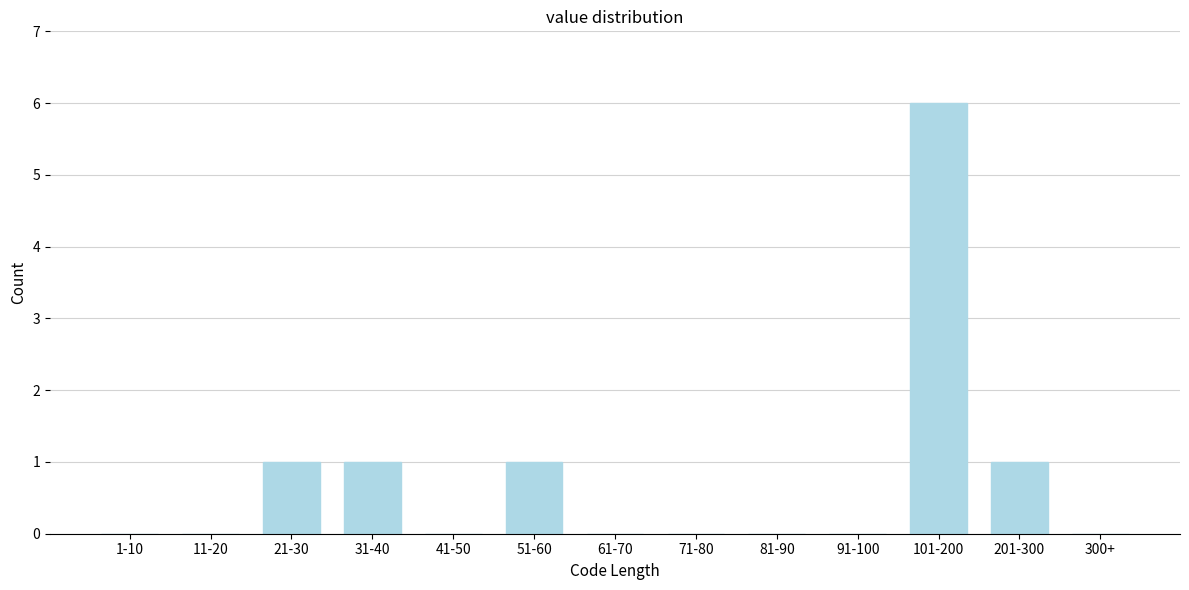

Reading left to right, transcribe all the data shown in this chart.

1-10=0	11-20=0	21-30=1	31-40=1	41-50=0	51-60=1	61-70=0	71-80=0	81-90=0	91-100=0	101-200=6	201-300=1	300+=0